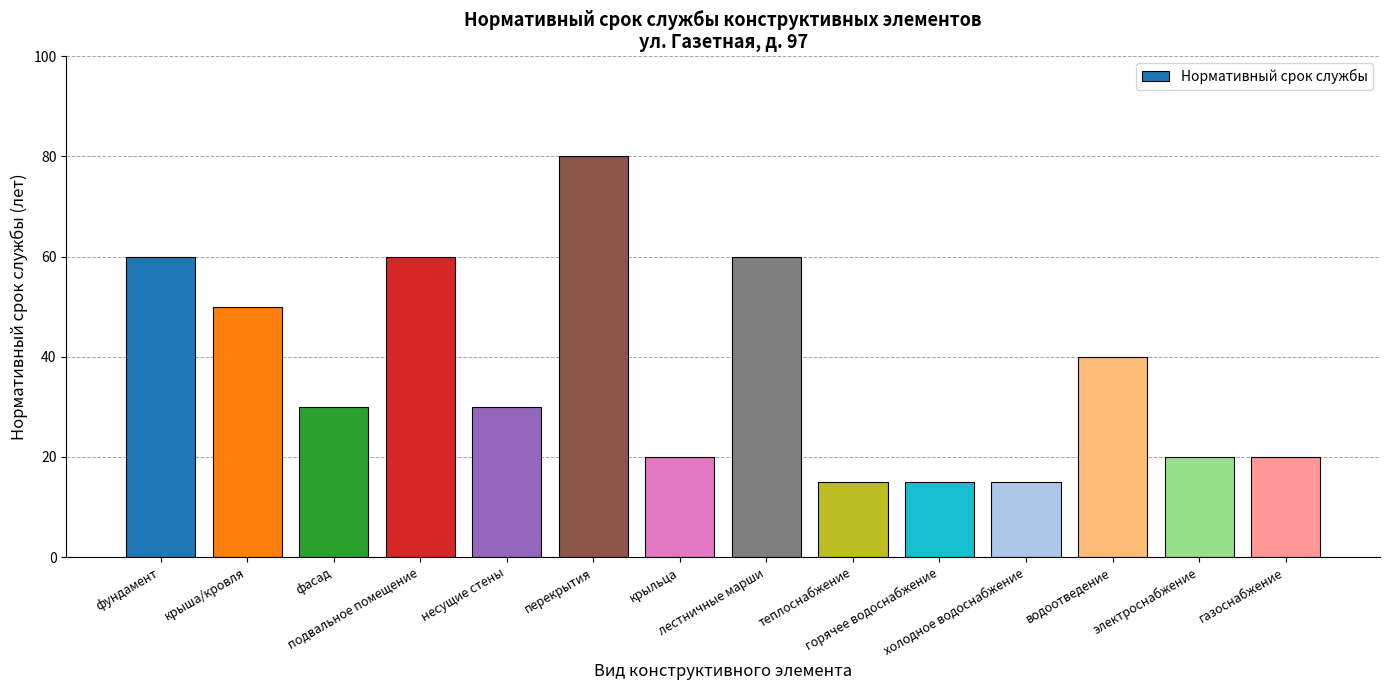

Count the number of data series in this chart.

1